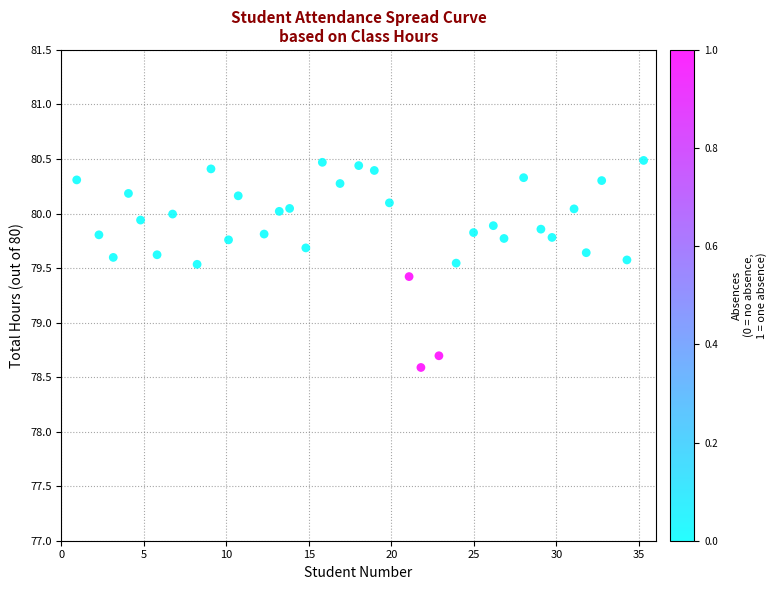

What Y value in the scatter plot is closest to 79?

78.7